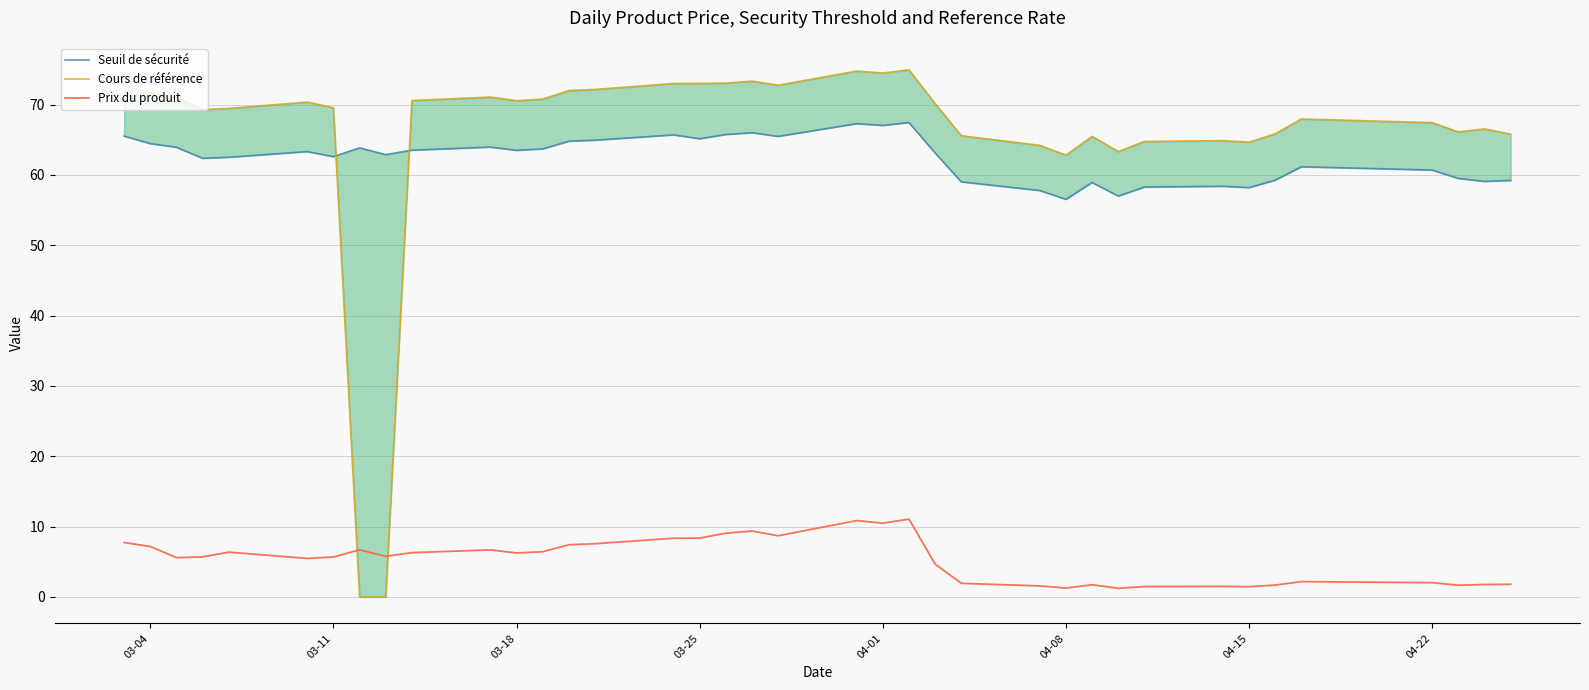

True or false: Seuil de sécurité and Prix du produit cross at least once.

False